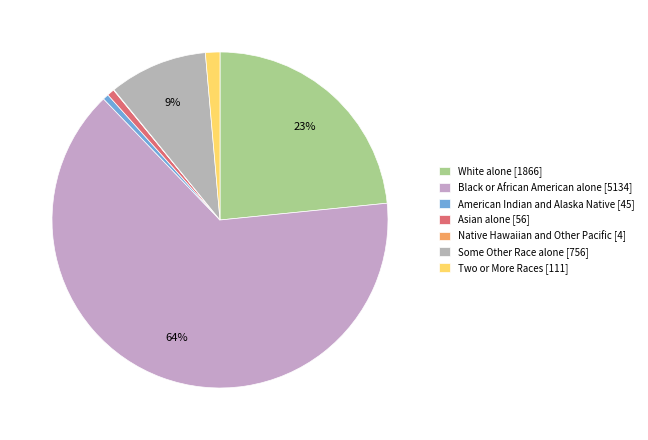

Which category has the smallest portion of the pie?

Native Hawaiian and Other Pacific